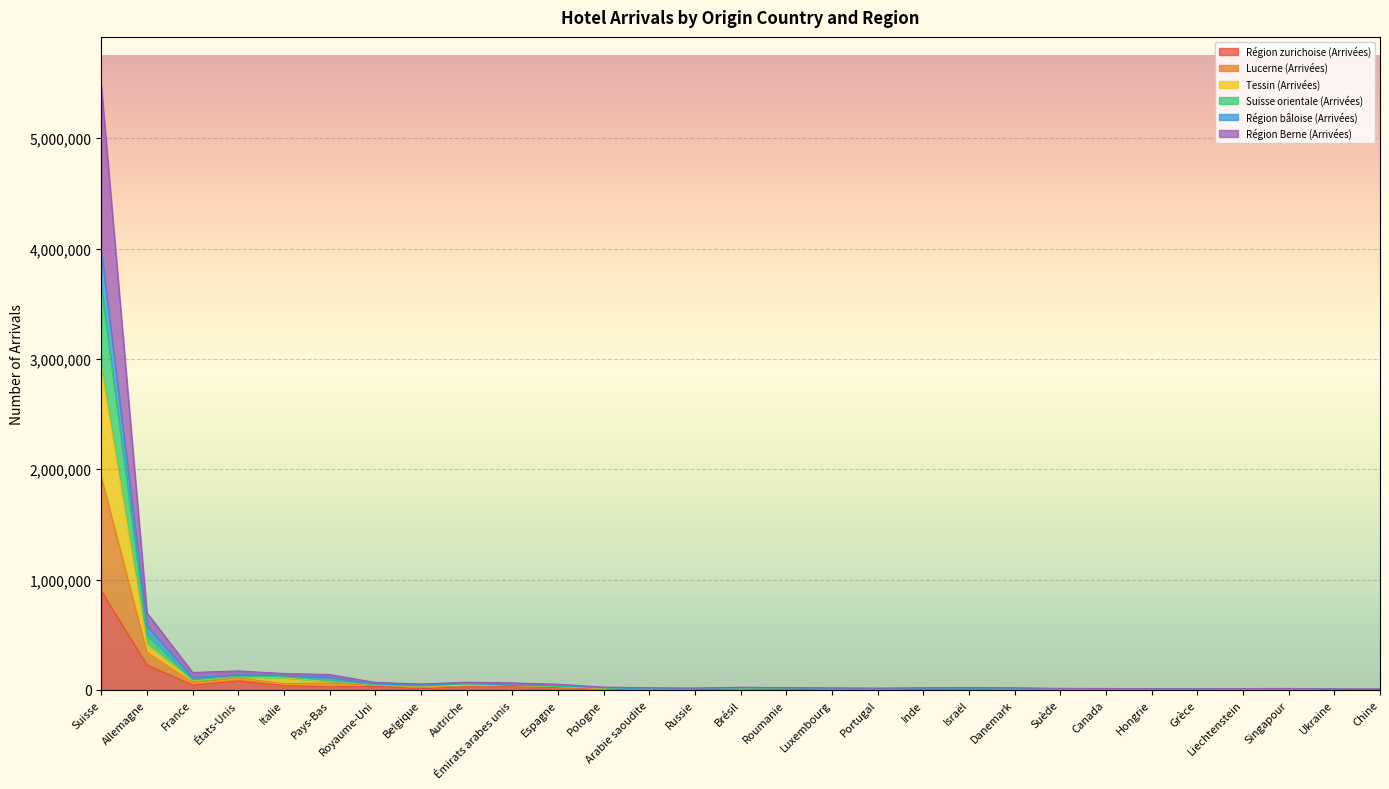

At how many categories does at least one series exceed 2062955?

1